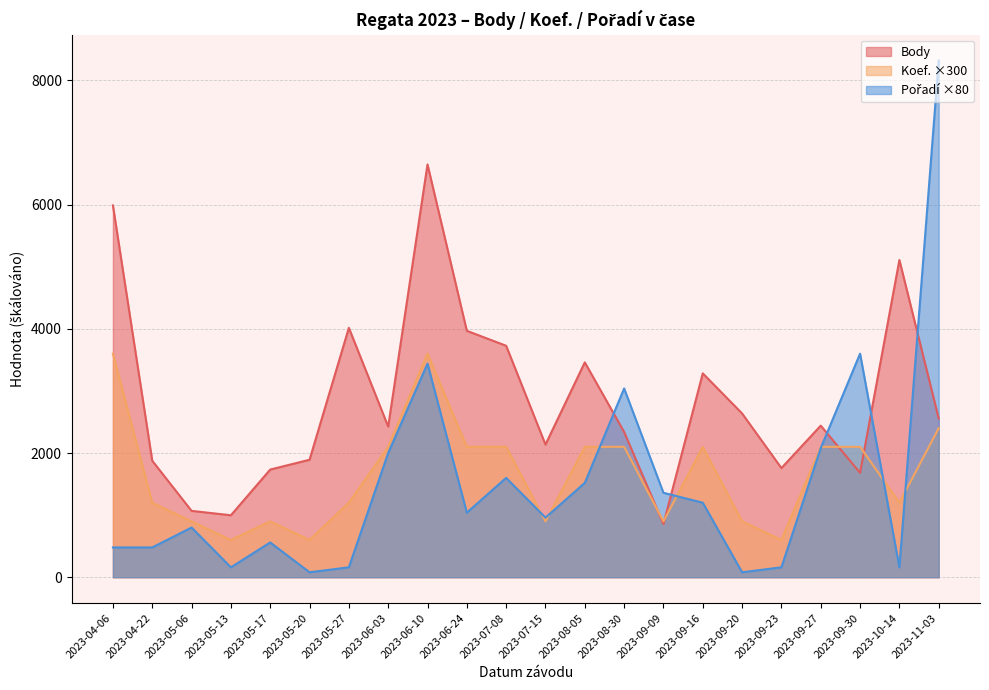

What are all the series names shown in the legend?

Body, Koef., Pořadí